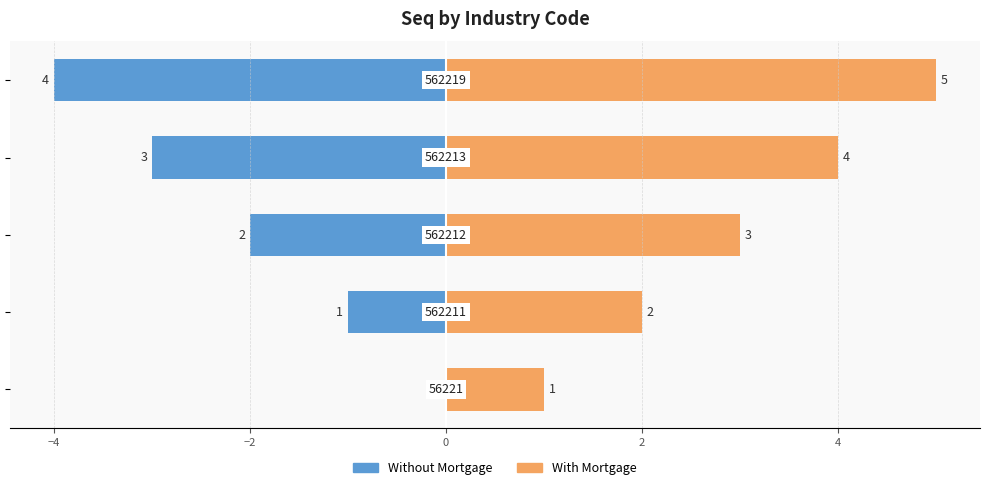

At −4, list the series in order from smallest to largest.

Without Mortgage, With Mortgage